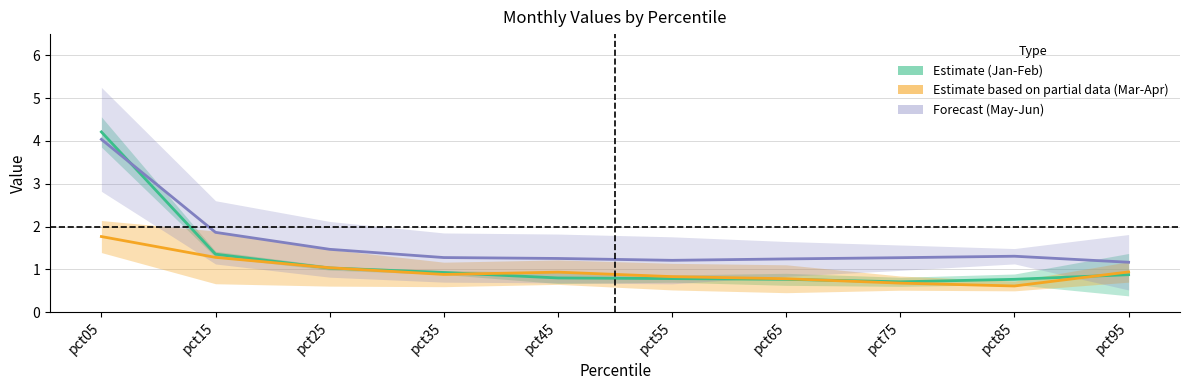

True or false: Estimate (Jan-Feb) and Estimate partial (Mar-Apr) intersect in this chart.

True